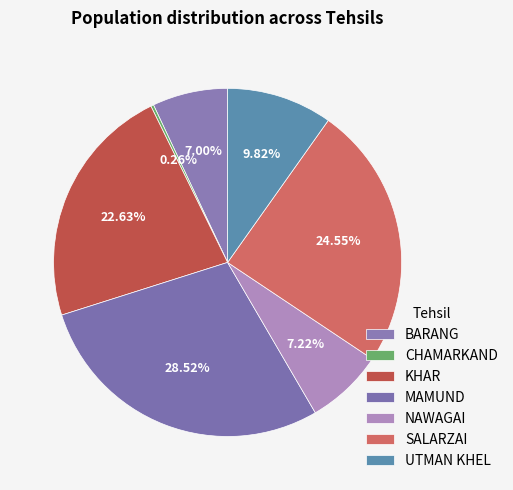

Is there a majority slice in this chart?

No